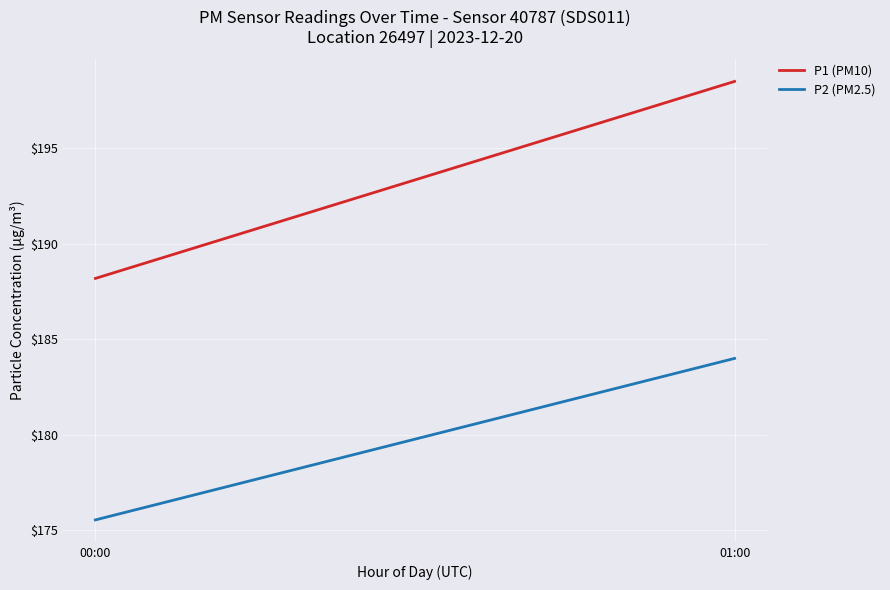

Is it true that P2 (PM2.5) equals 175.5 at 00:00?

True